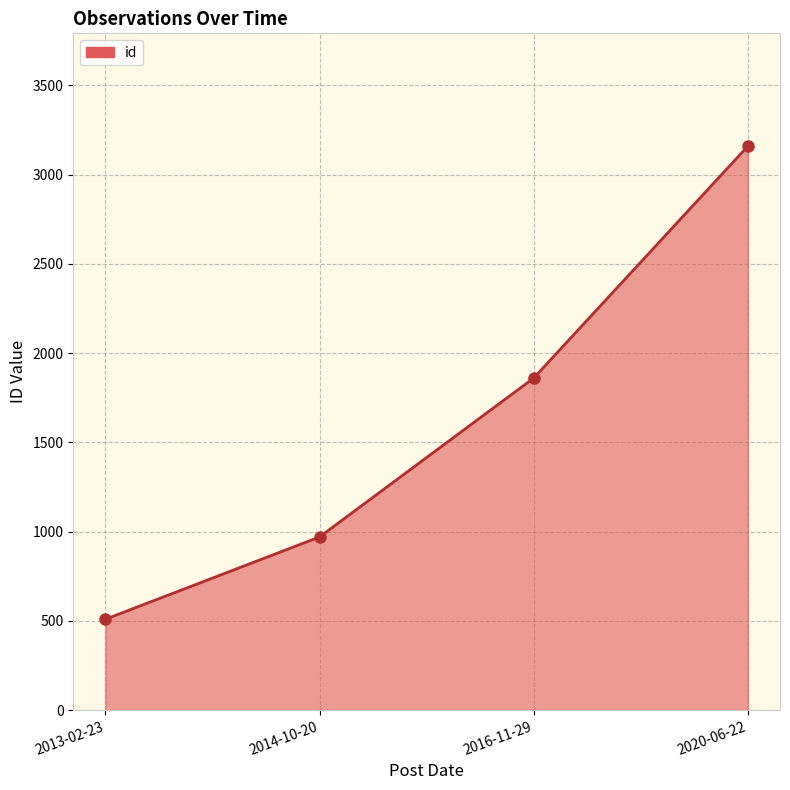

What is the difference between the values at 2014-10-20 and 2020-06-22?

2189